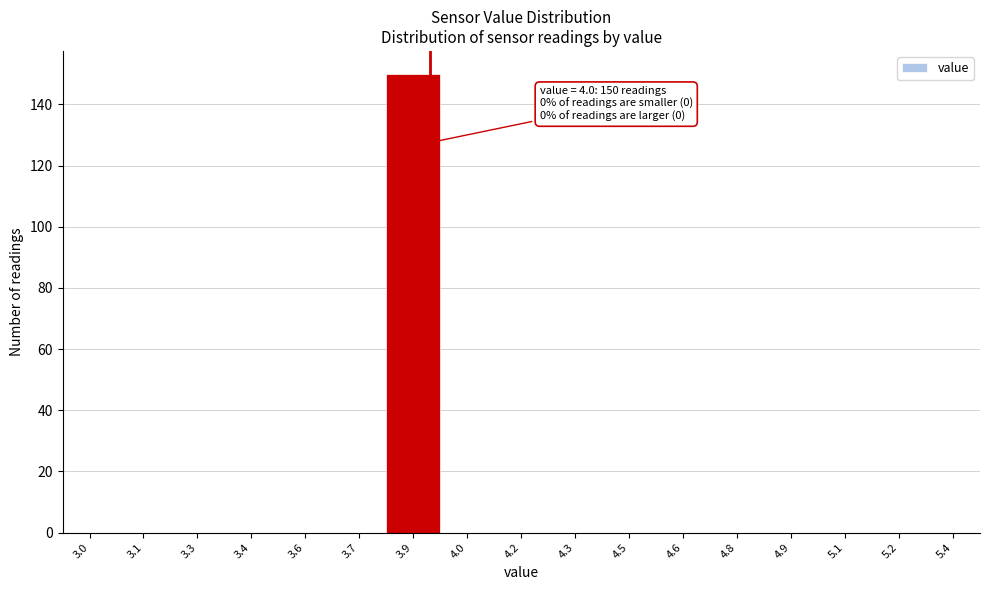

Reading right to left, what are all the values shown in this chart?

5.4=0	5.2=0	5.1=0	4.9=0	4.8=0	4.6=0	4.5=0	4.3=0	4.2=0	4.0=0	3.9=150	3.7=0	3.6=0	3.4=0	3.3=0	3.1=0	3.0=0